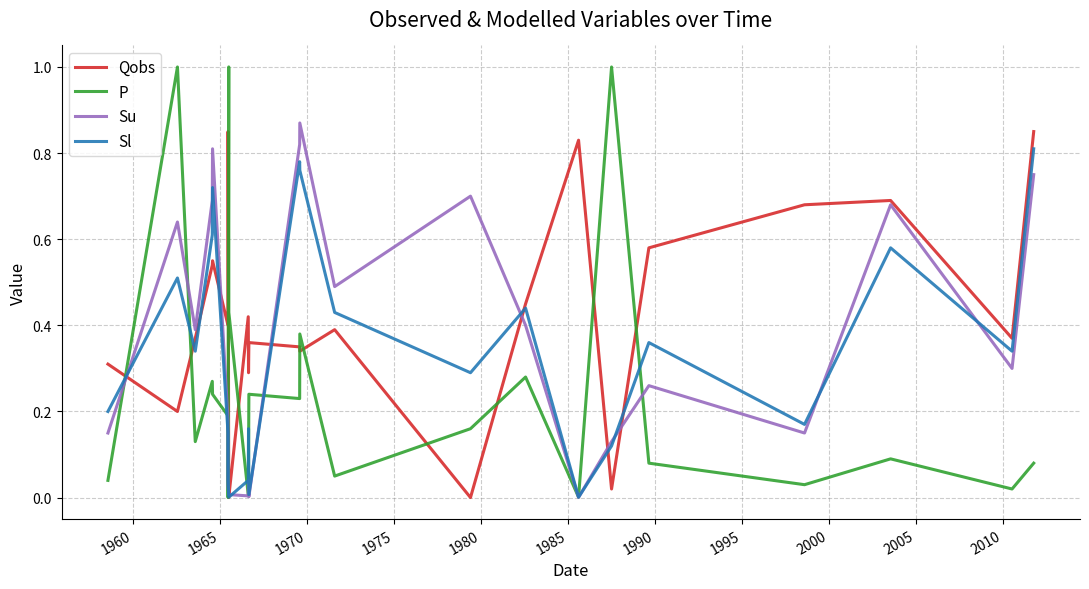

Which series has the widest spread of values?

P